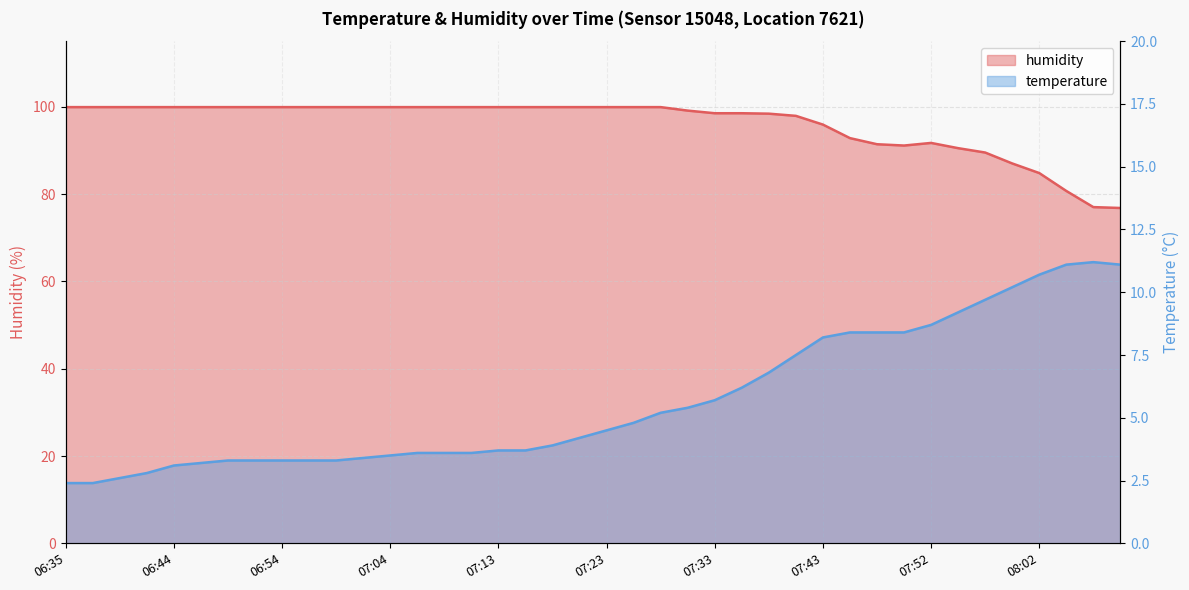

Which series changed the most between 07:21 and 08:07?

humidity